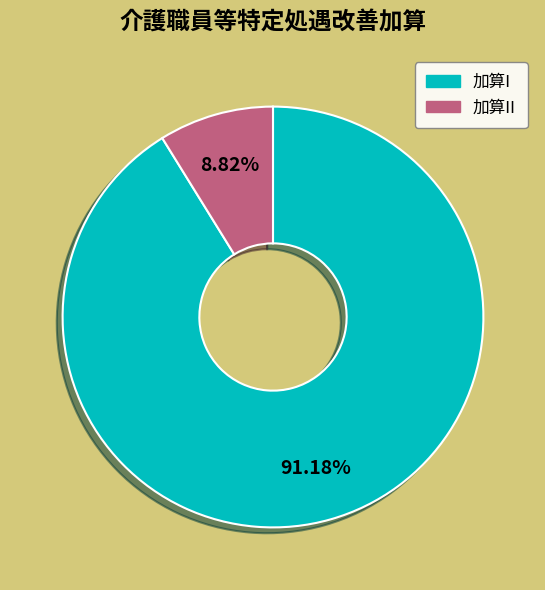

Between 加算II and 加算I, which is larger?

加算I